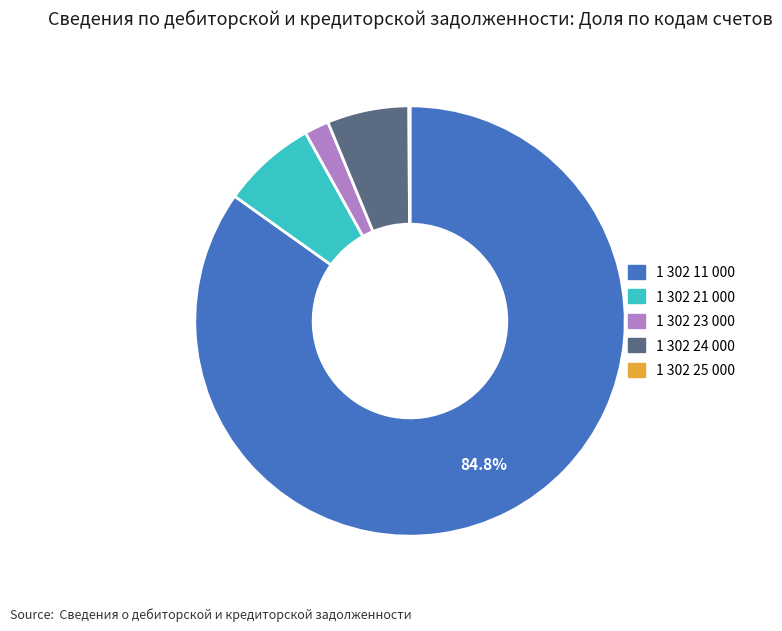

Is it true that 1 302 23 000 is 9% of the pie?

False